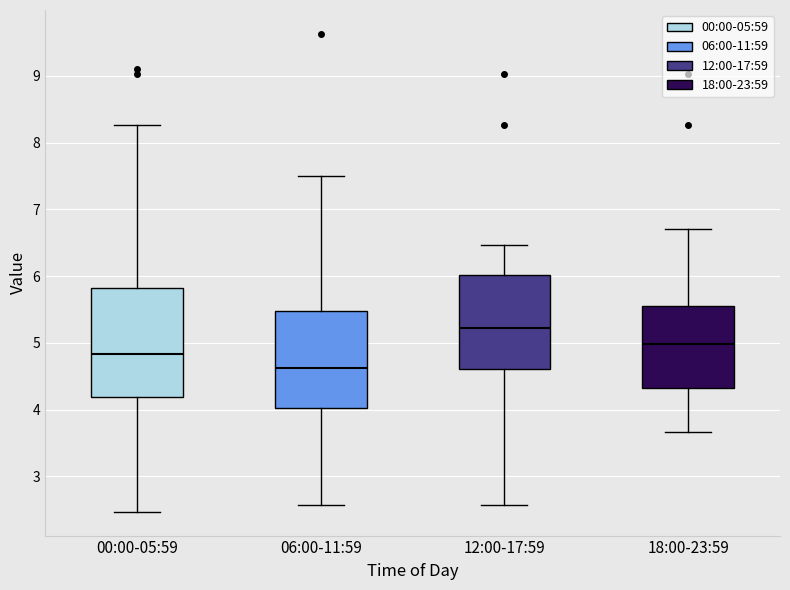

Where is the lower edge of the box for 12:00-17:59 on the y-axis? The values are not printed on the chart, so give them approximately, as read against the axis.

4.6